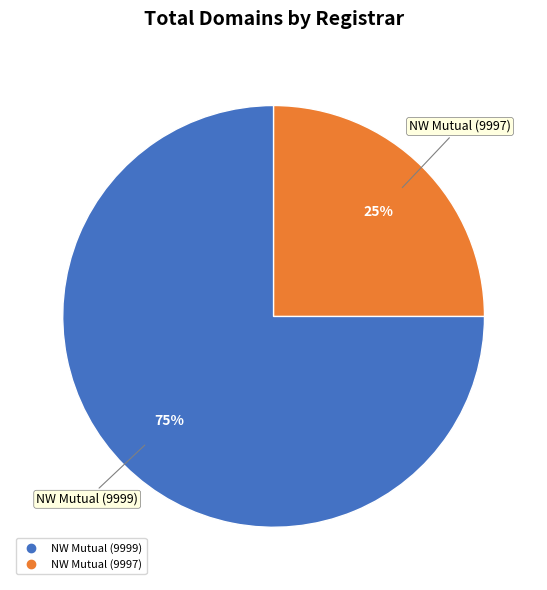

Count the number of slices in the pie.

2